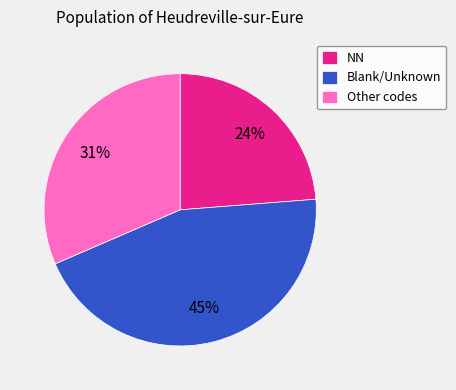

Is there a majority slice in this chart?

No